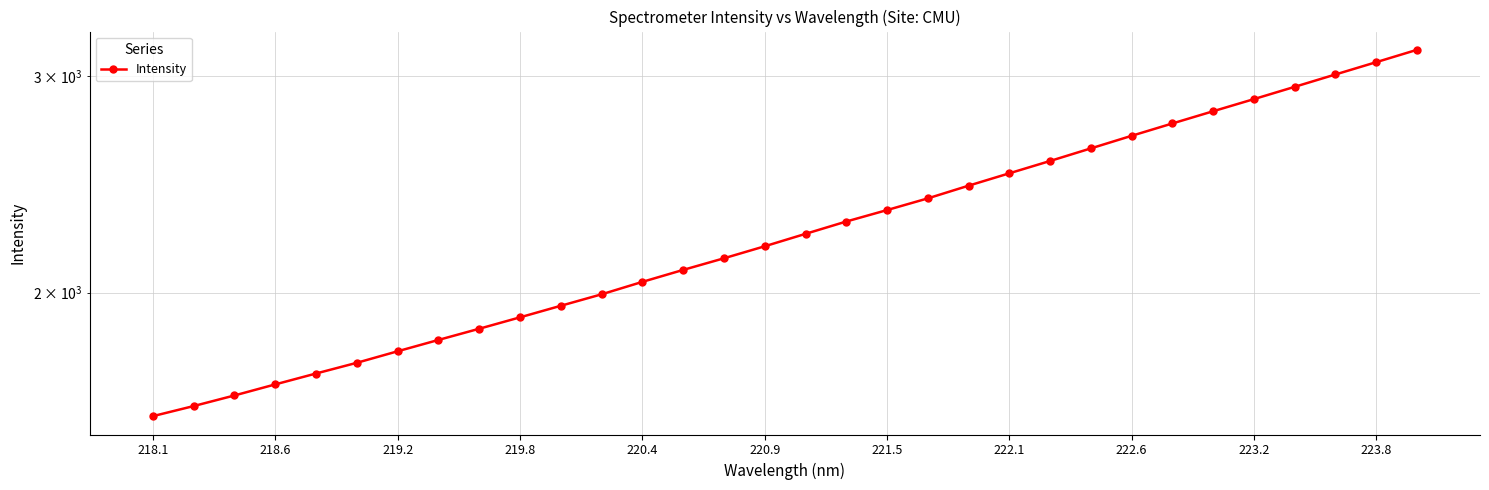

What is the label of the 32nd point from the right?

218.1